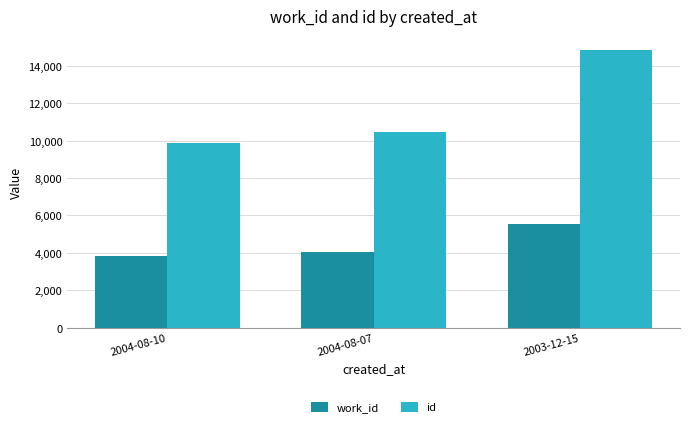

At how many categories does at least one series exceed 8230?

3